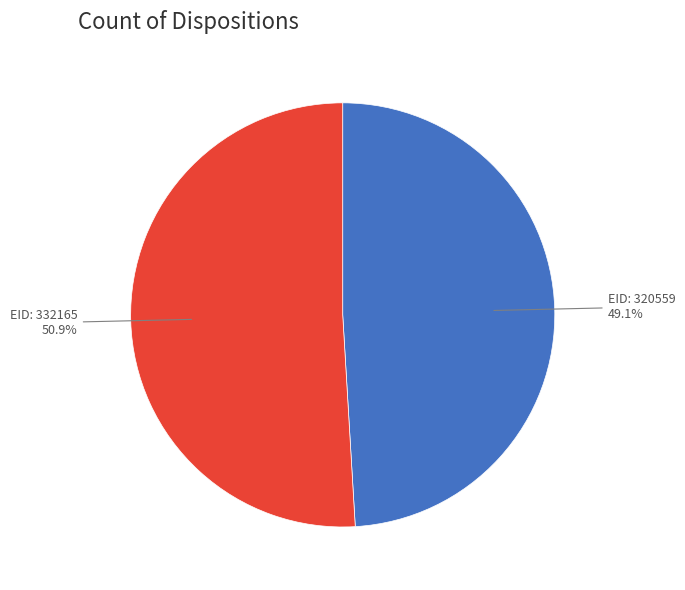

Does any single category account for the majority?

Yes